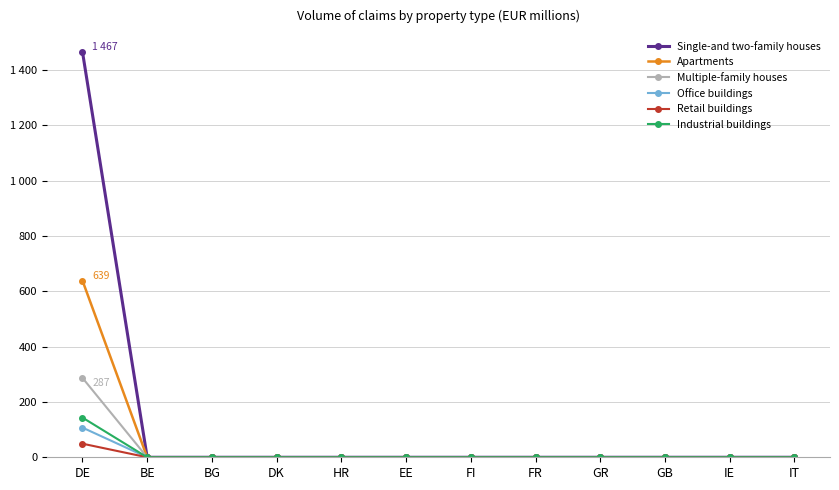

True or false: Office buildings has more than 1 interior local peaks.

False